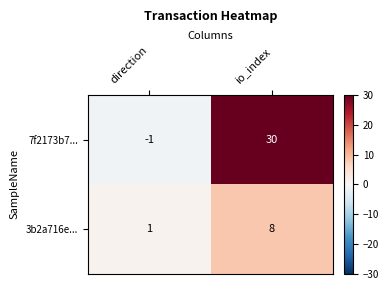

True or false: 7f2173b7... has a value of -1 at direction.

True